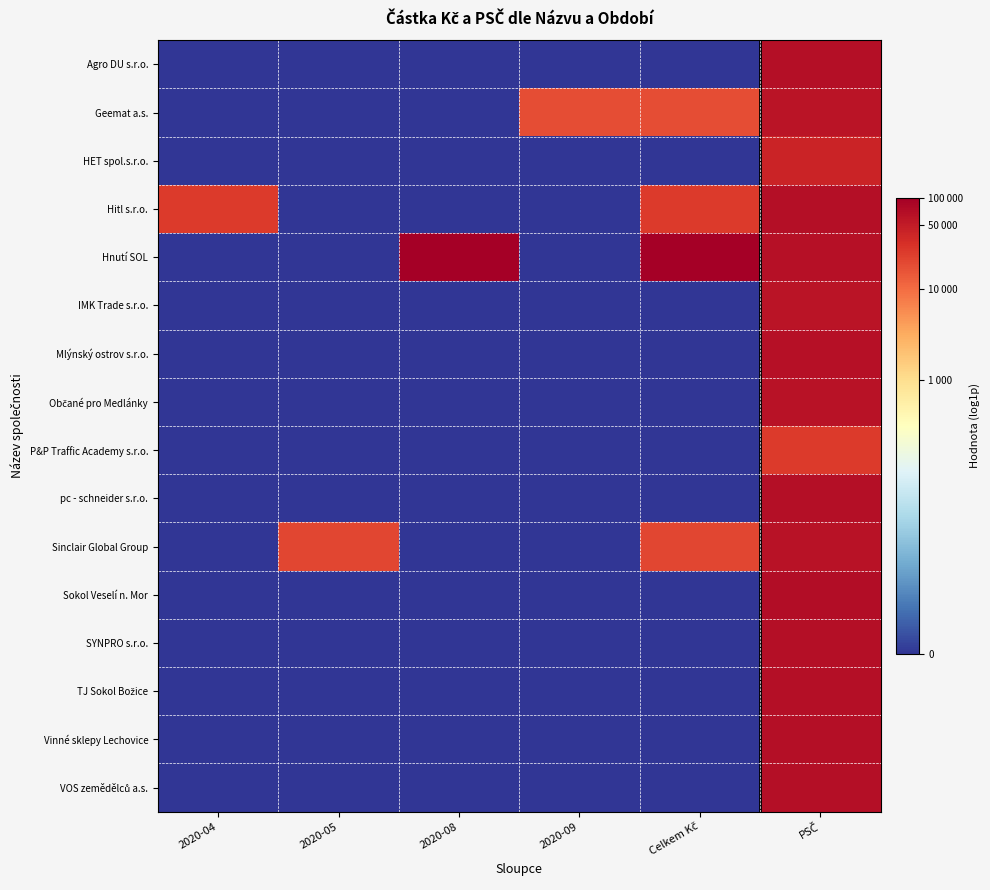

Rank the series at 2020-04 from highest to lowest value.

Hitl s.r.o., Agro DU s.r.o., Geemat a.s., HET spol.s.r.o., Hnutí SOL, IMK Trade s.r.o., Mlýnský ostrov s.r.o., Občané pro Medlánky, P&P Traffic Academy s.r.o., pc - schneider s.r.o., Sinclair Global Group, Sokol Veselí n. Mor, SYNPRO s.r.o., TJ Sokol Božice, Vinné sklepy Lechovice, VOS zemědělců a.s.